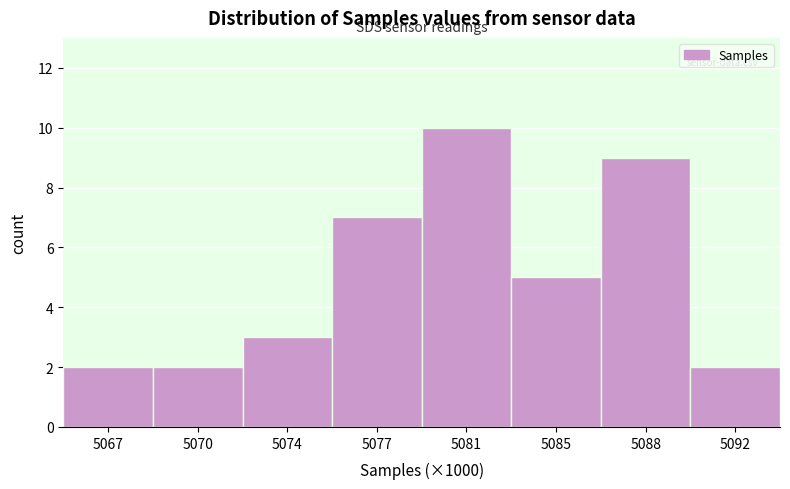

Reading left to right, extract all data points from this chart.

2	2	3	7	10	5	9	2